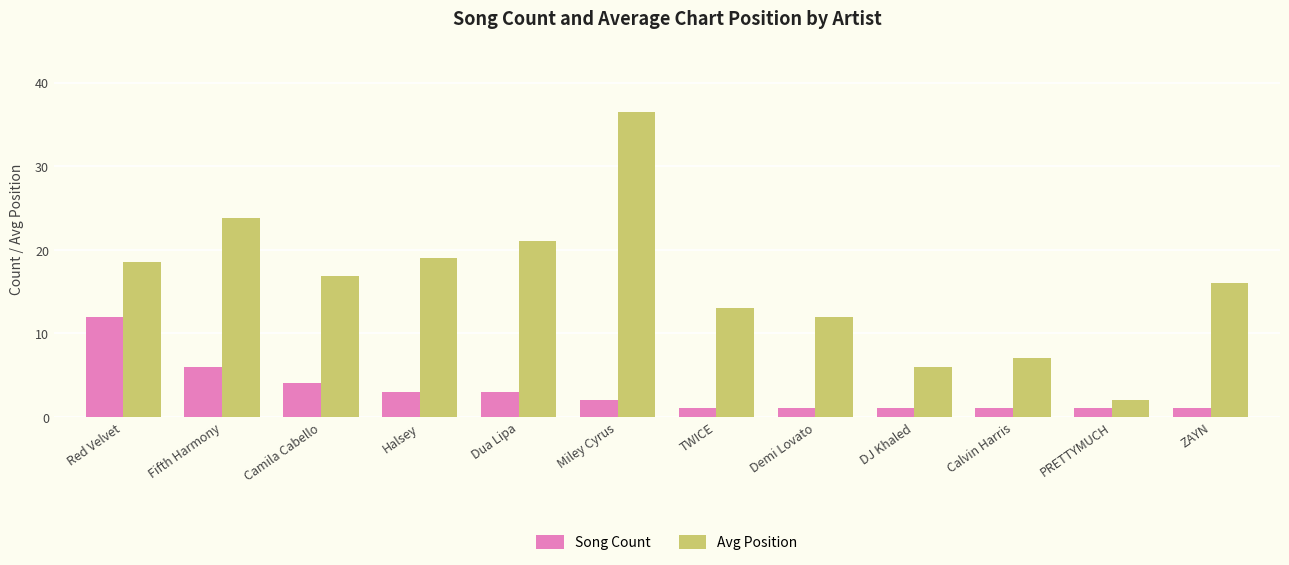

What is the difference between the maximum and minimum values in the Song Count series?

11.0